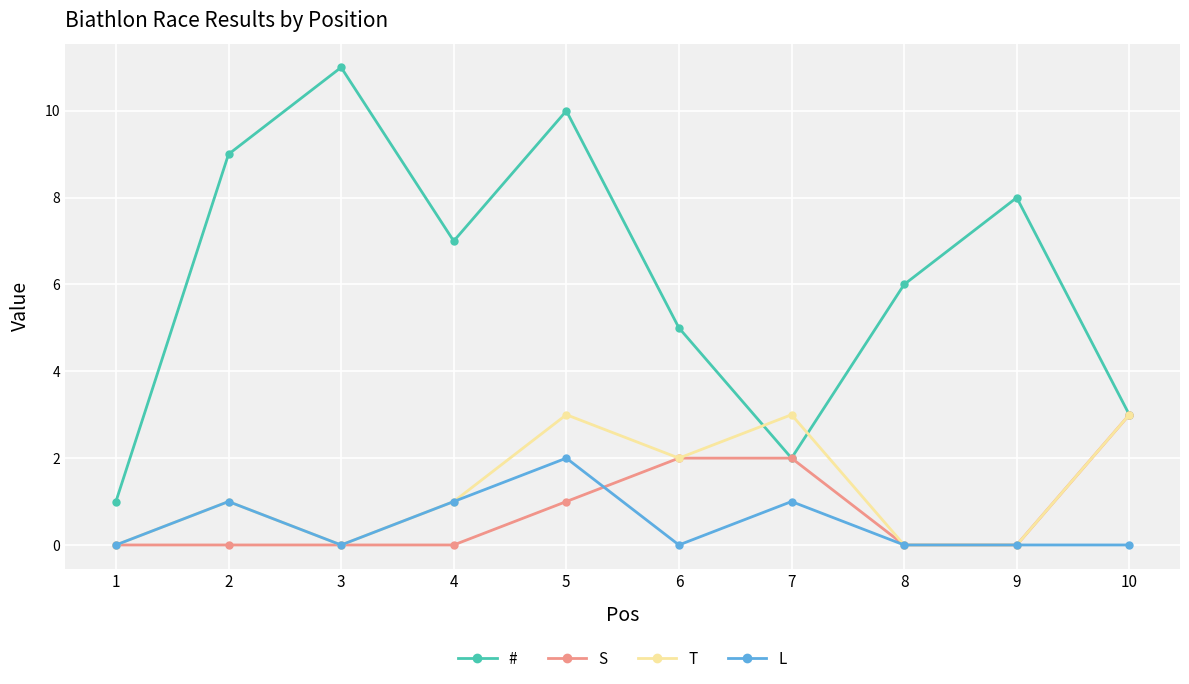

How many data points does each series have?

10